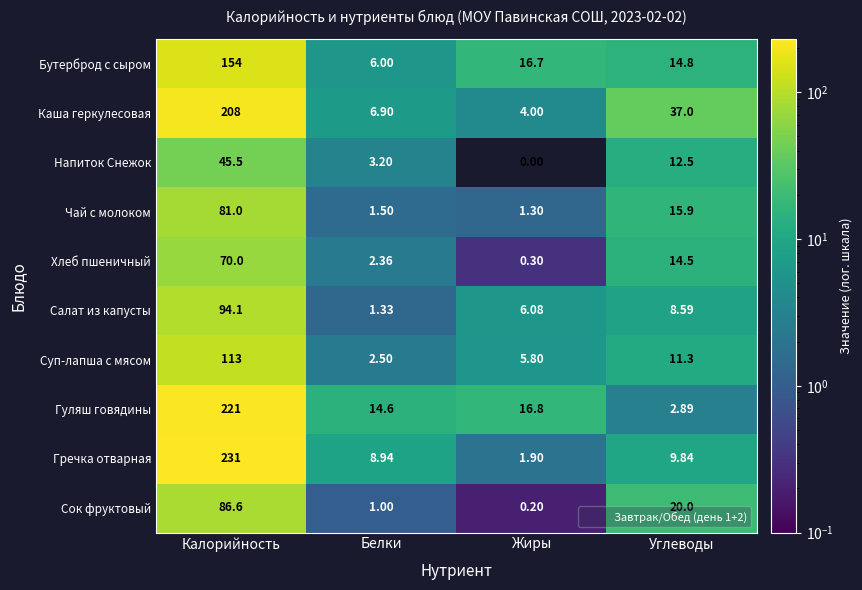

Which label corresponds to the largest value in the chart?

Калорийность